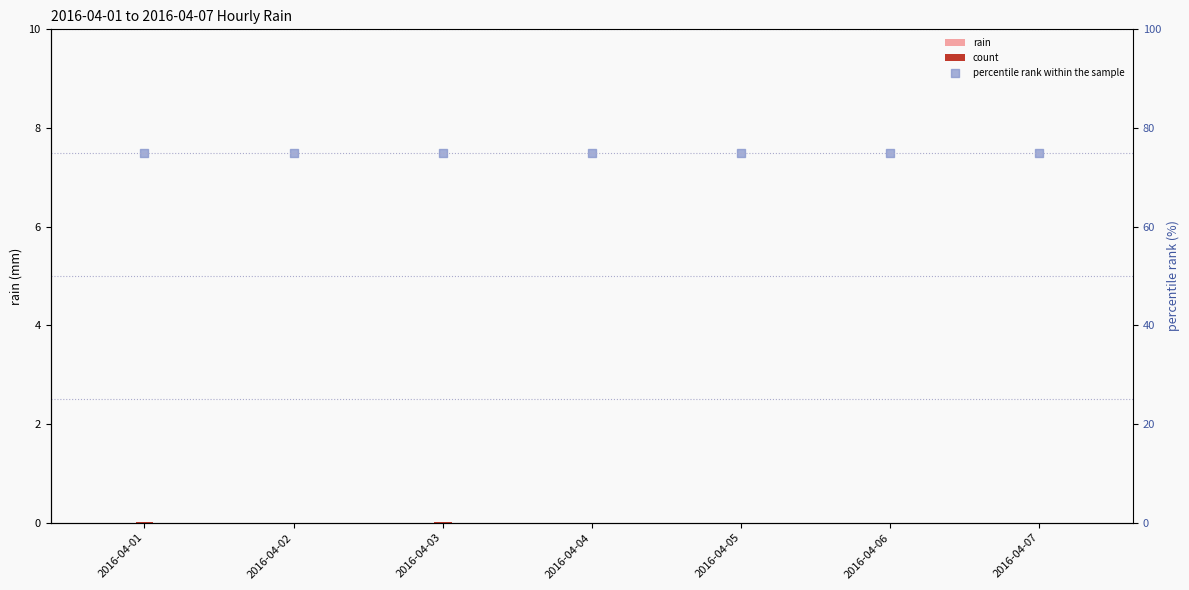

Which series reaches the minimum Y coordinate?

rain